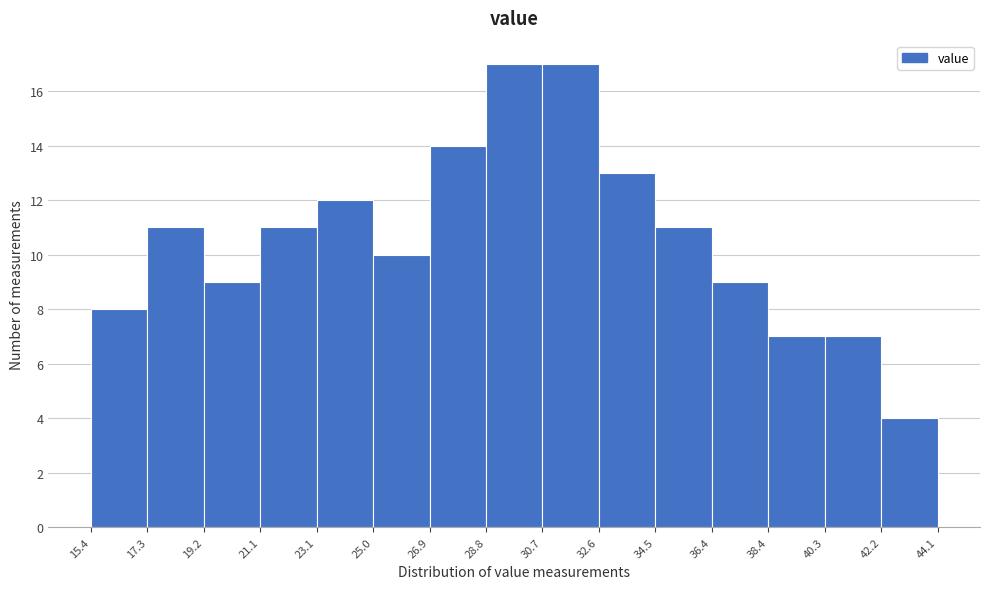

Reading left to right, list every bar in this chart as the range it spans on the x-axis followed by its height. The values are not printed on the chart, so give them approximately, as read against the axis.

15.4 to 17.3: 8
17.3 to 19.2: 11
19.2 to 21.1: 9
21.1 to 23.1: 11
23.1 to 25.0: 12
25.0 to 26.9: 10
26.9 to 28.8: 14
28.8 to 30.7: 17
30.7 to 32.6: 17
32.6 to 34.5: 13
34.5 to 36.4: 11
36.4 to 38.4: 9
38.4 to 40.3: 7
40.3 to 42.2: 7
42.2 to 44.1: 4